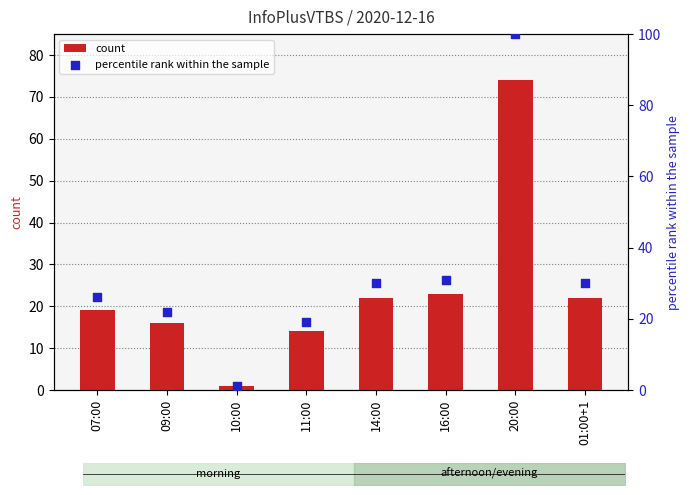

Which series reaches the minimum Y coordinate?

count